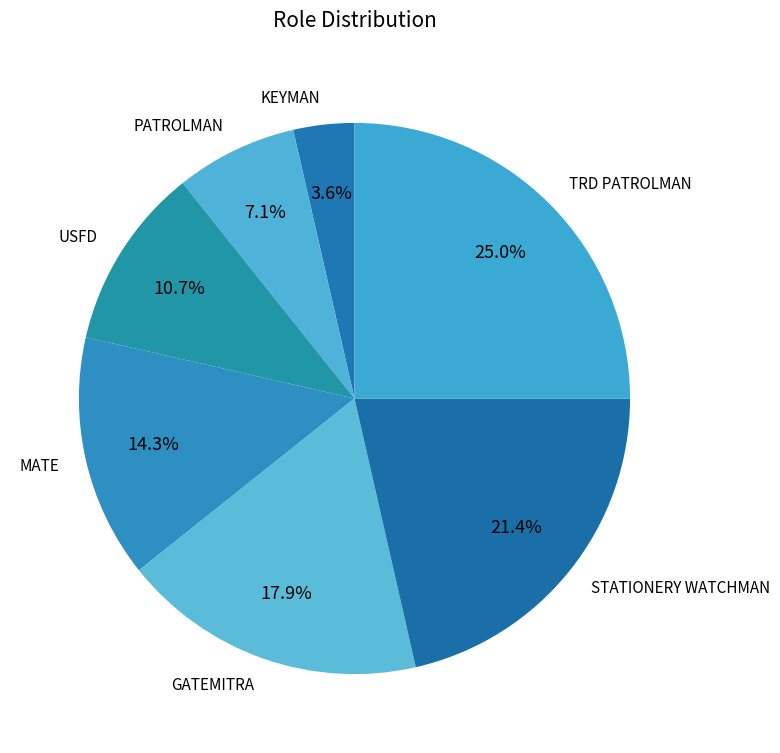

Which slice is the largest?

TRD PATROLMAN